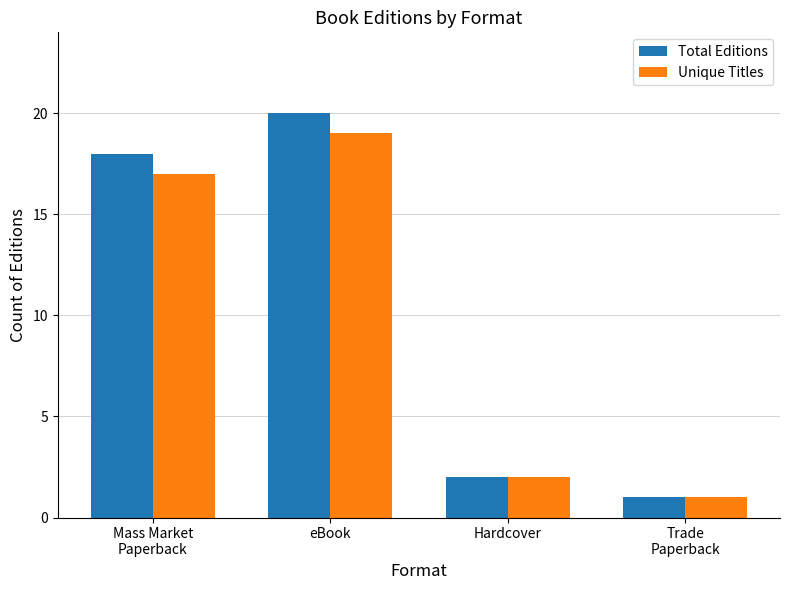

List the labels in order of Unique Titles value, smallest first.

Trade
Paperback, Hardcover, Mass Market
Paperback, eBook